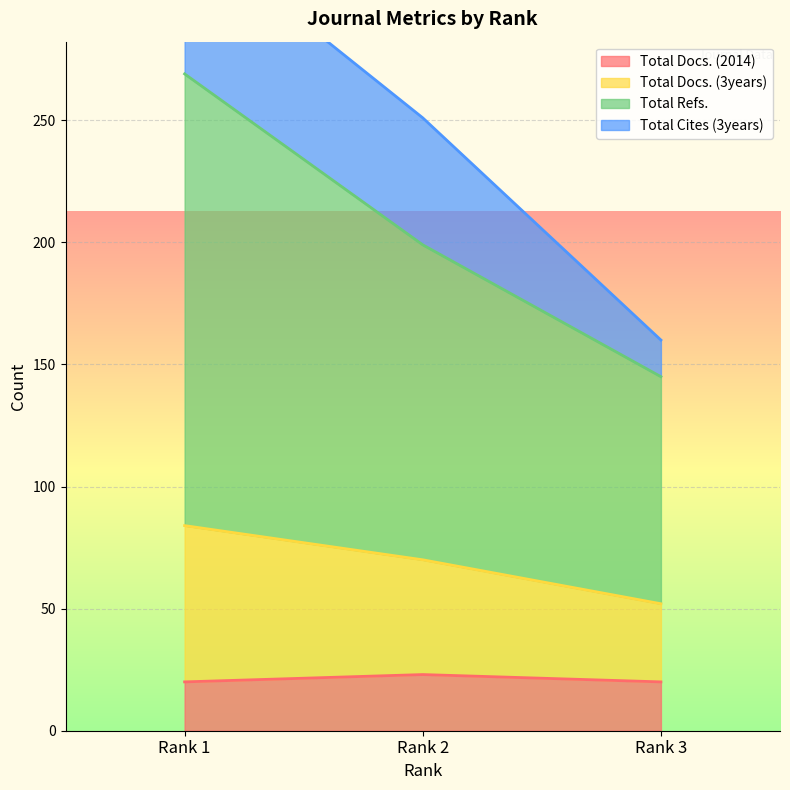

The value of Total Docs. (2014) at Rank 1 is 6. True or false?

False